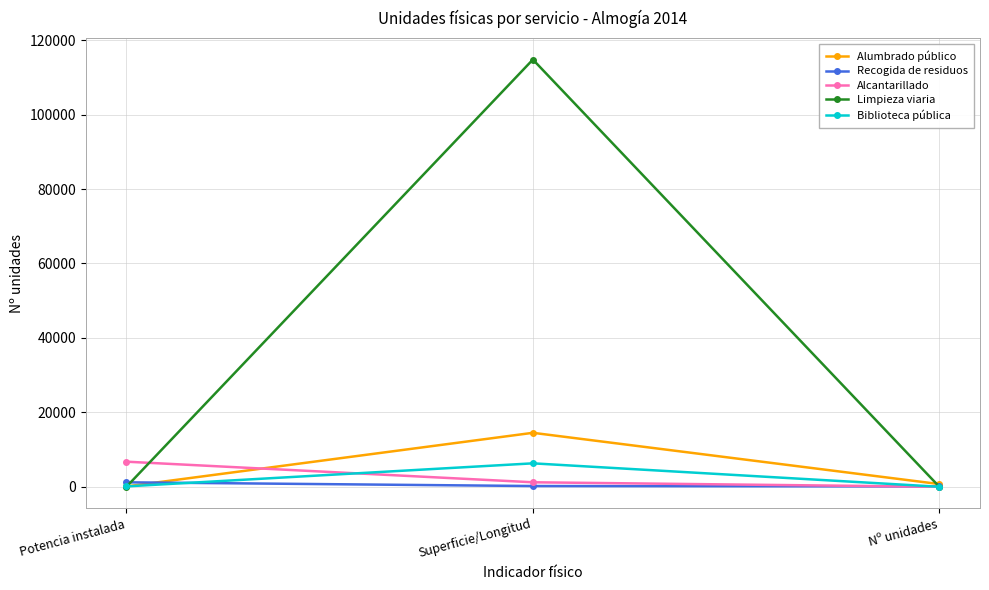

Which label corresponds to the largest value in the chart?

Superficie/Longitud